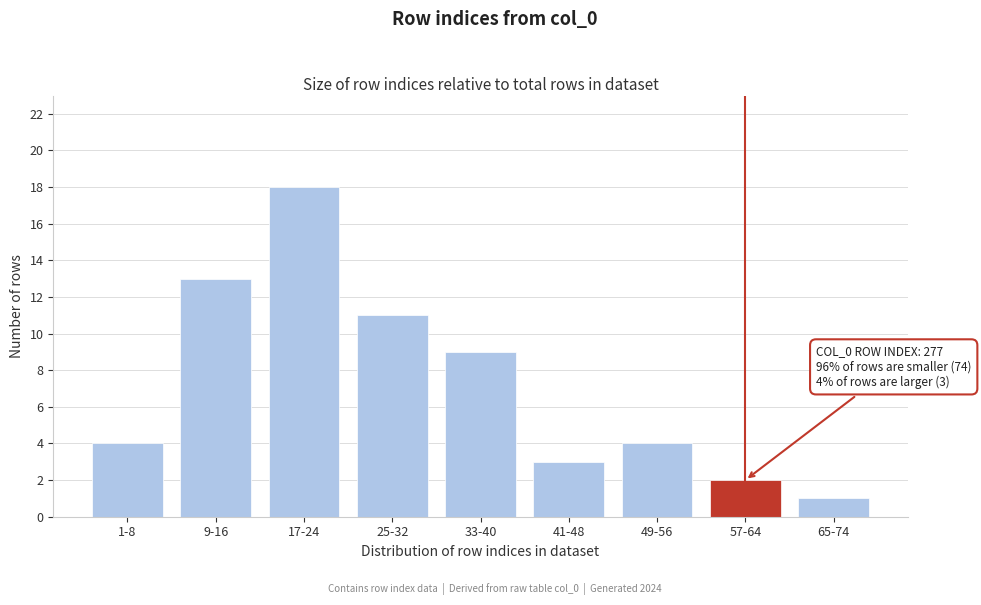

Reading left to right, list all the values displayed in this chart.

1-8=4	9-16=13	17-24=18	25-32=11	33-40=9	41-48=3	49-56=4	57-64=2	65-74=1